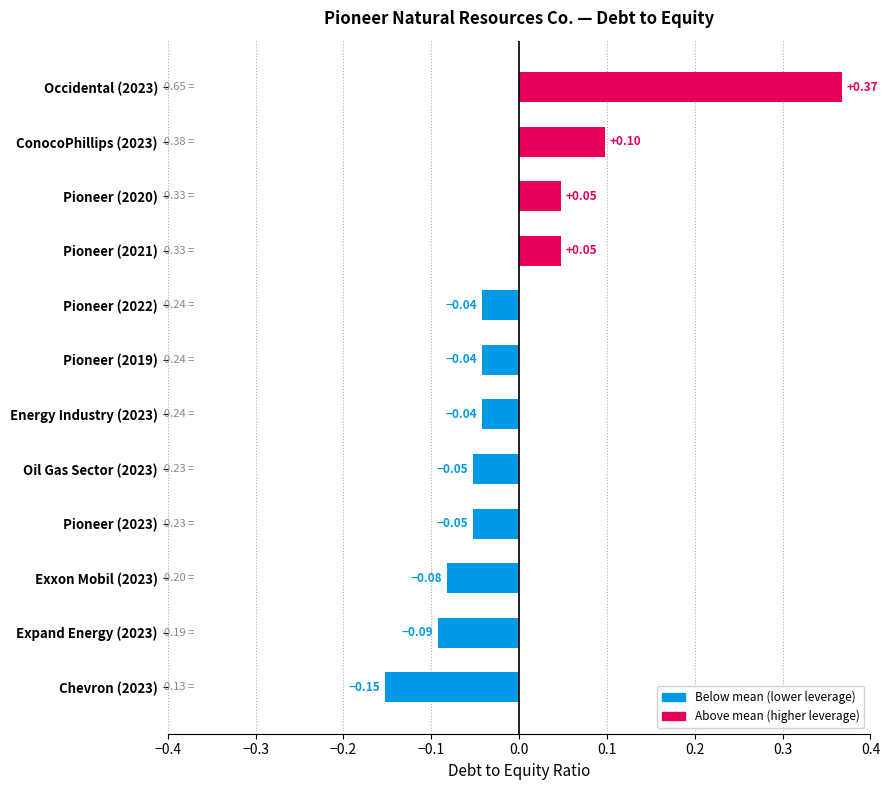

What is the change in value from Energy Industry (2023) to Pioneer (2020)?

+0.1